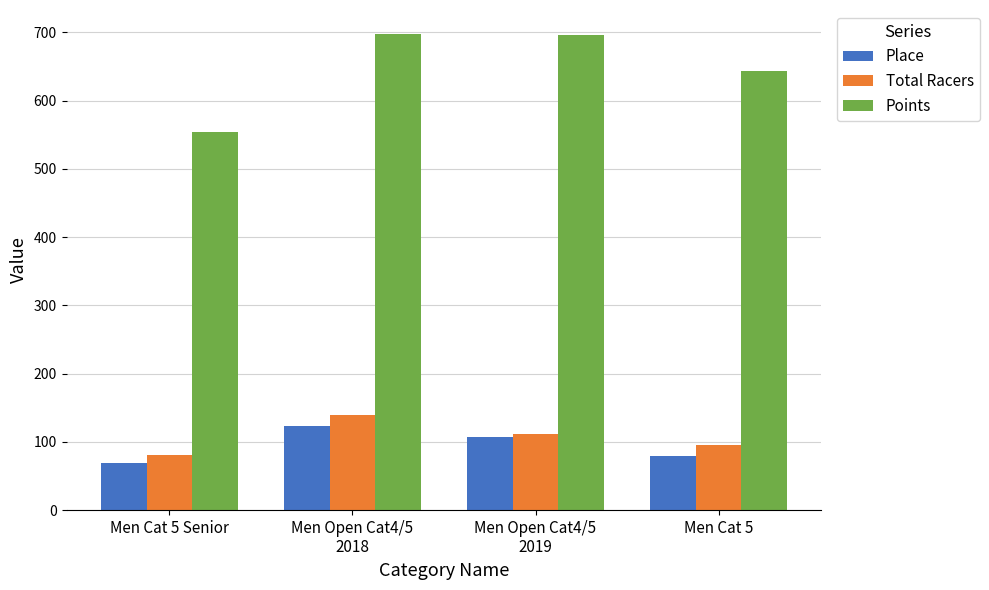

At how many categories does at least one series exceed 129?

4